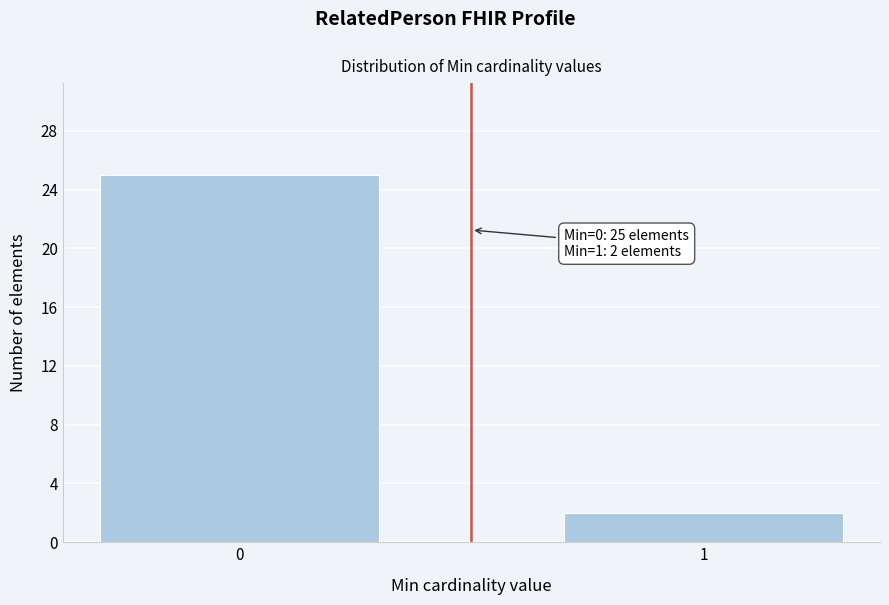

Reading left to right, what are all the values shown in this chart?

0=25	1=2